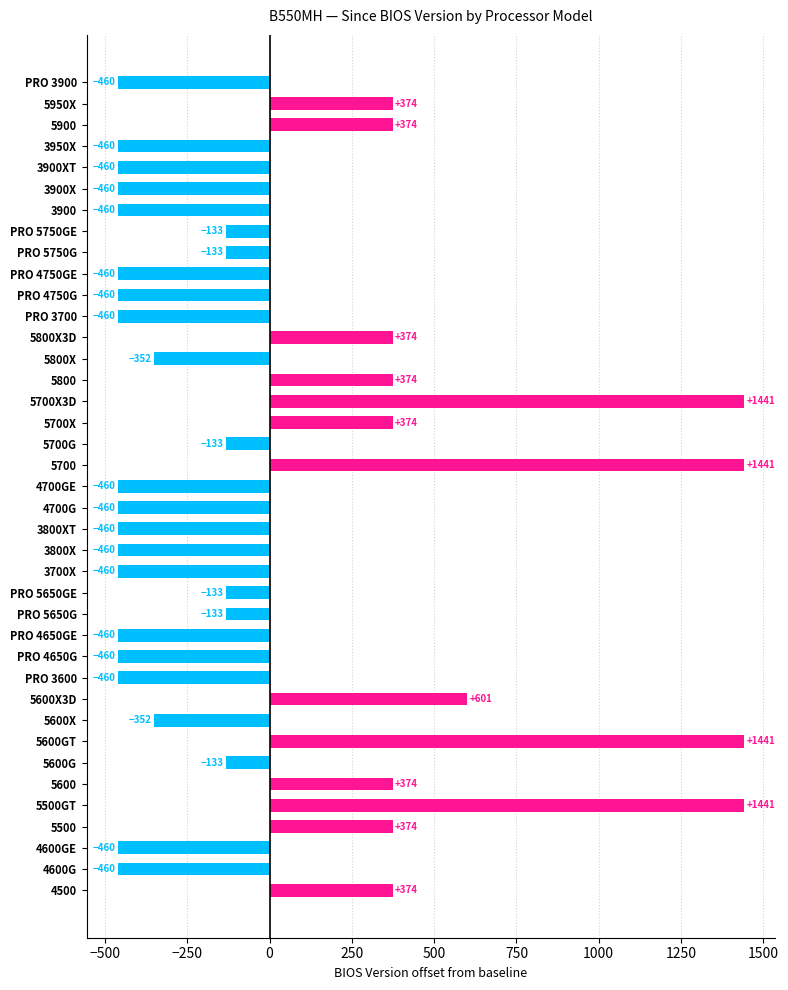

What is the smallest value displayed?

-460